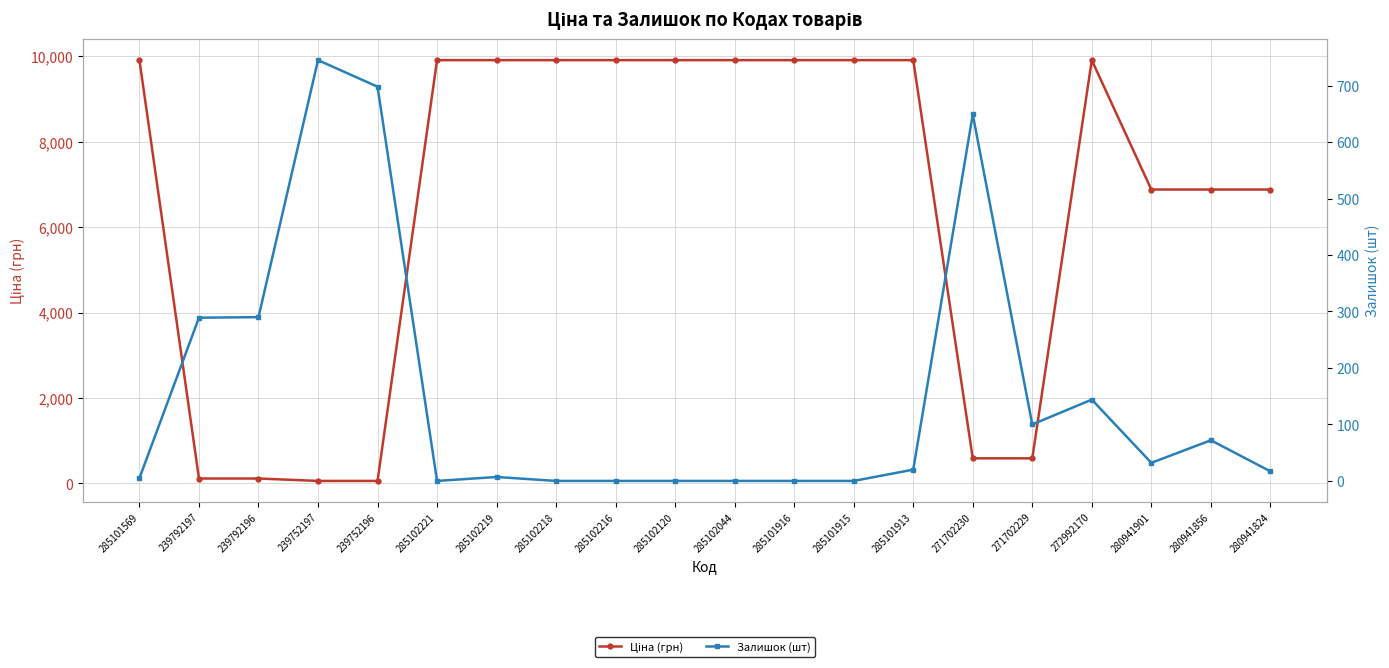

Which series has the largest range (max minus min)?

Ціна (грн)